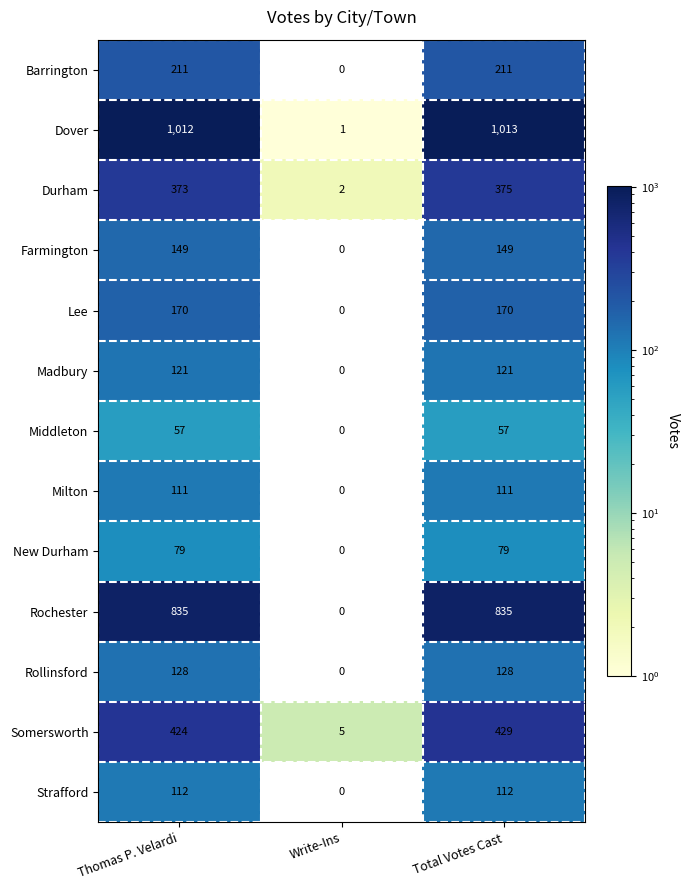

At which category is the sum across all series the highest?

Total Votes Cast